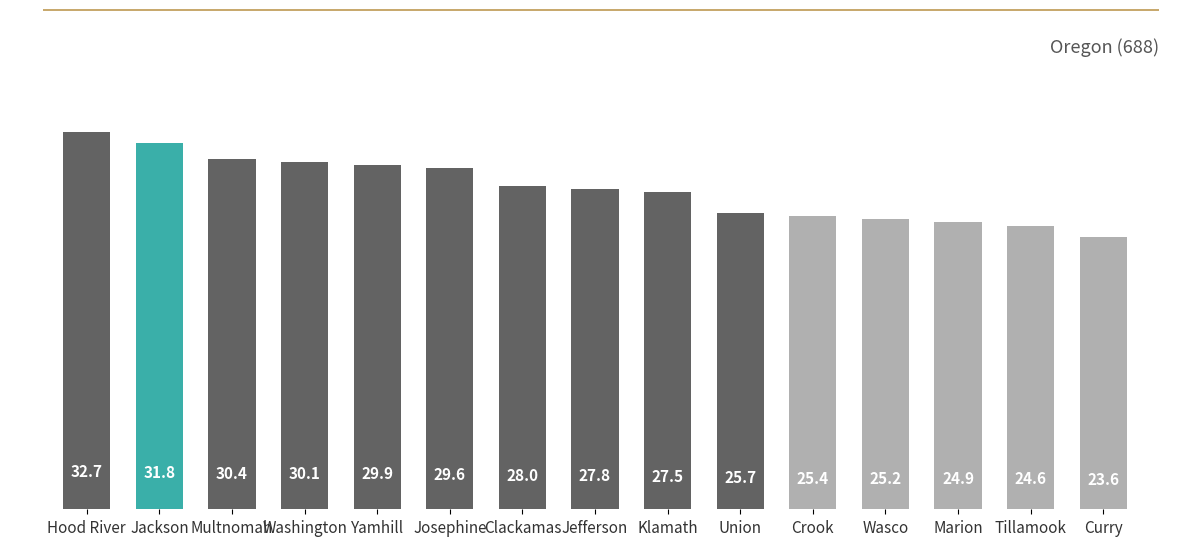

What is the difference between the maximum and second lowest values?

8.1